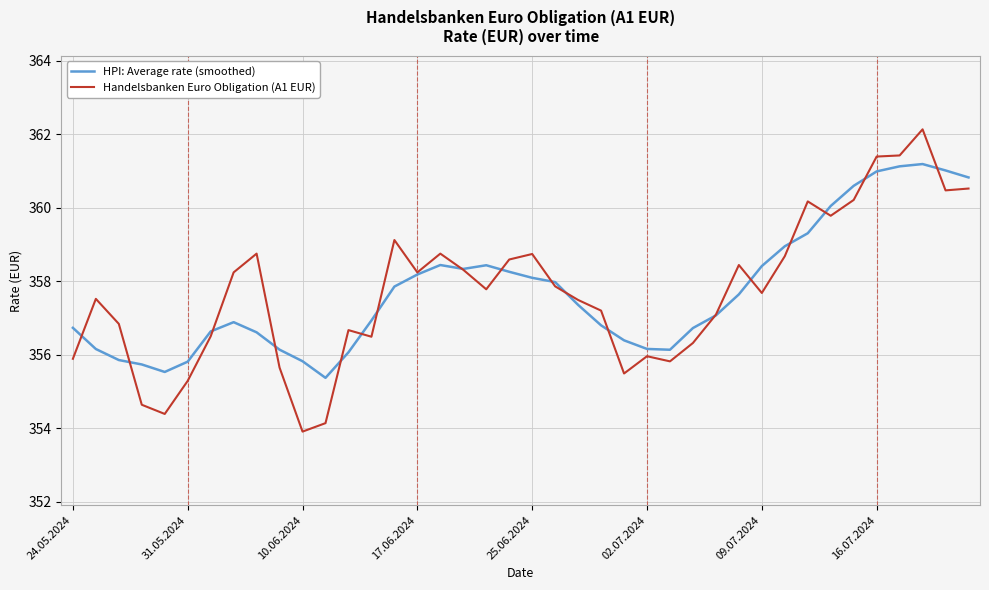

What is the highest value of the HPI: Average rate (smoothed) series?

361.2